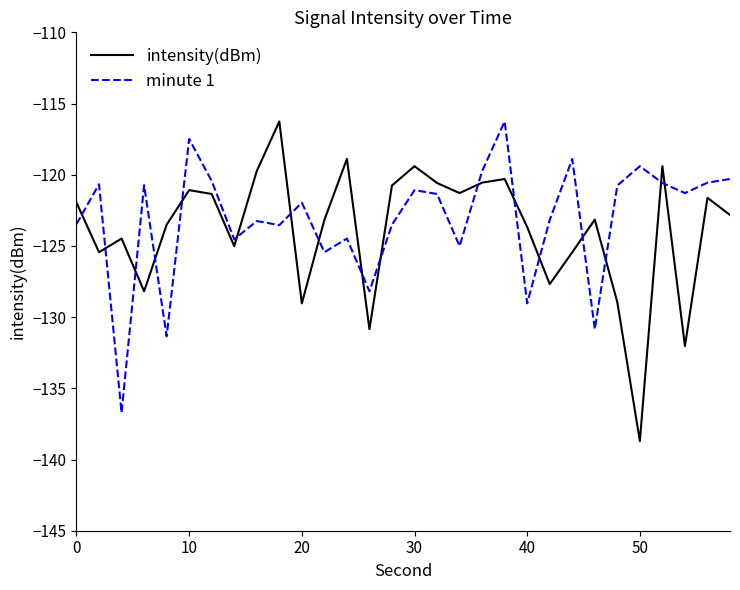

What is the difference between the maximum and minimum values in the minute 1 series?

20.5